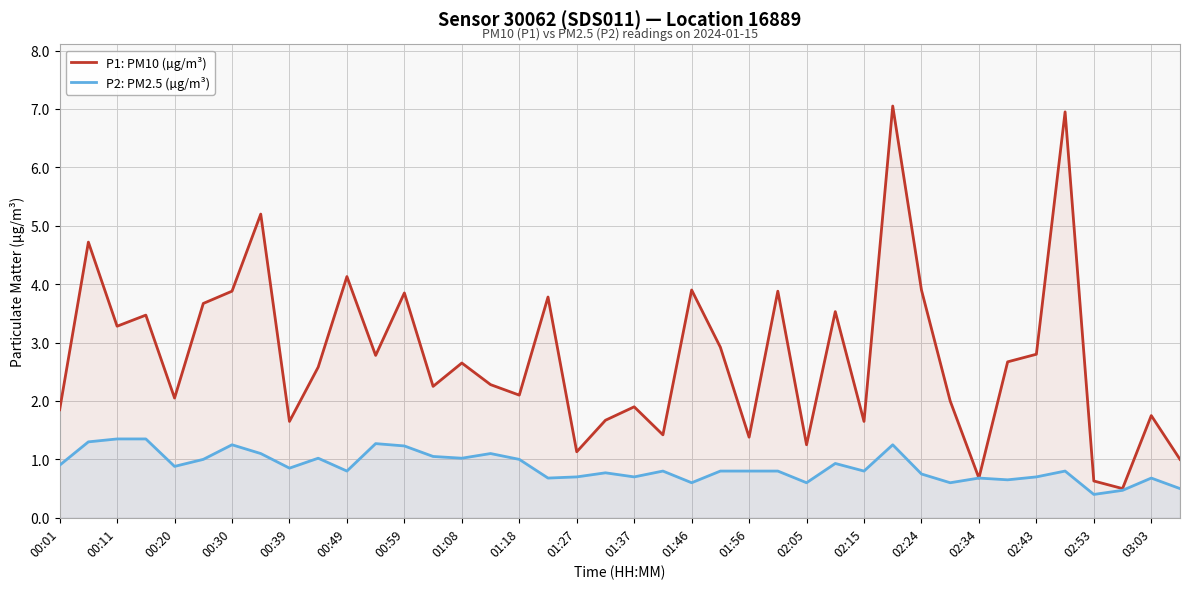

Which series has the largest range (max minus min)?

P1: PM10 (µg/m³)